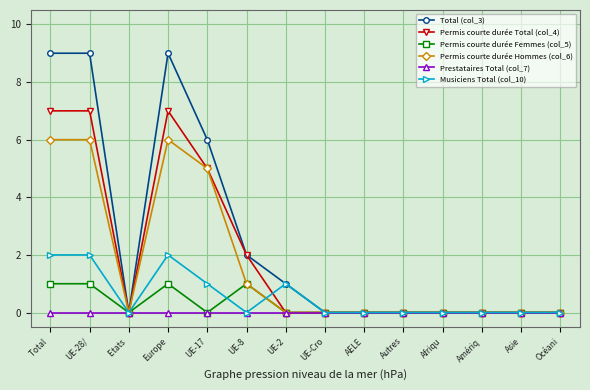

What is the sum of all Permis courte durée Hommes (col_6) values?

24